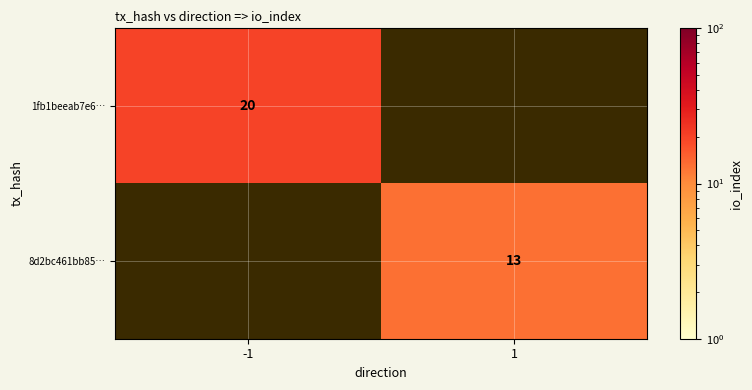

Is the value of 8d2bc461bb85… at 1 greater than the value of 1fb1beeab7e6… at -1?

No